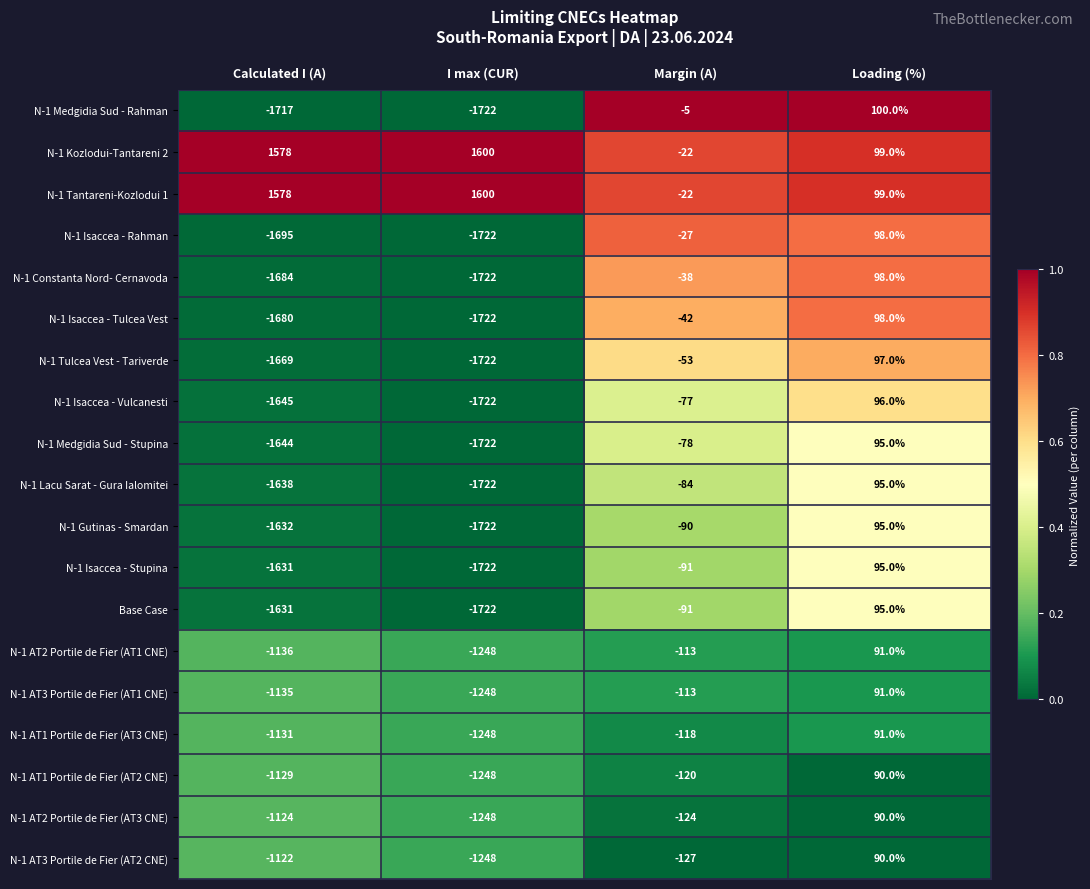

Is the value of N-1 Gutinas - Smardan at I max (CUR) greater than the value of N-1 AT3 Portile de Fier (AT2 CNE) at Calculated I (A)?

No